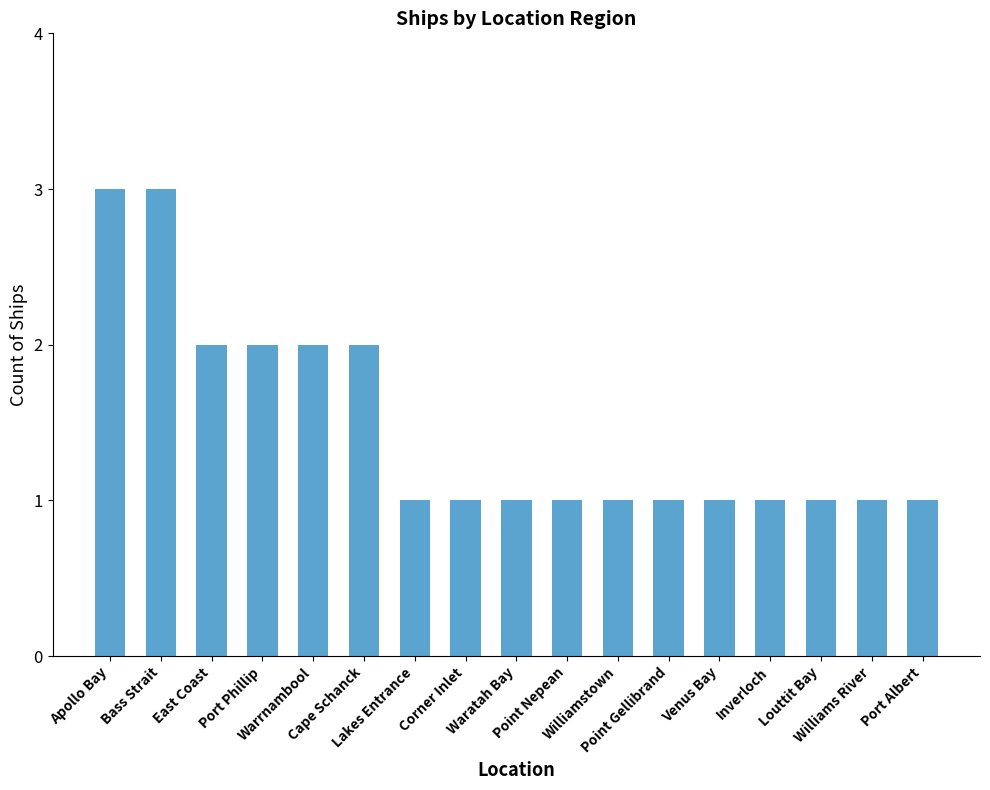

What is the difference between the second highest and second lowest values?

2